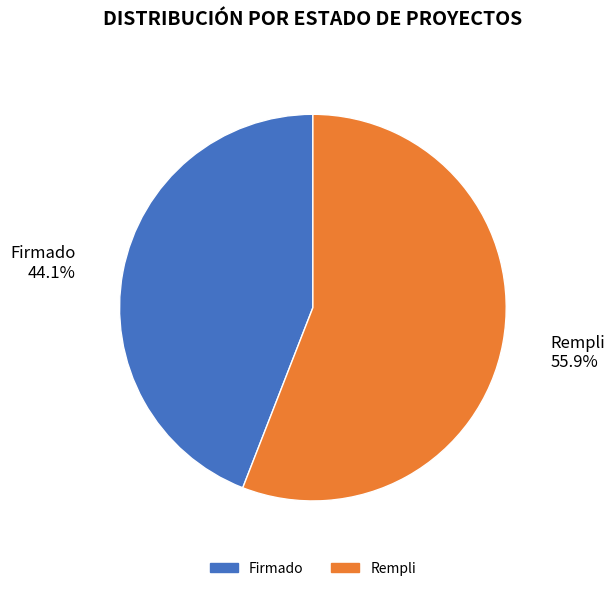

How many slices are in this pie chart?

2